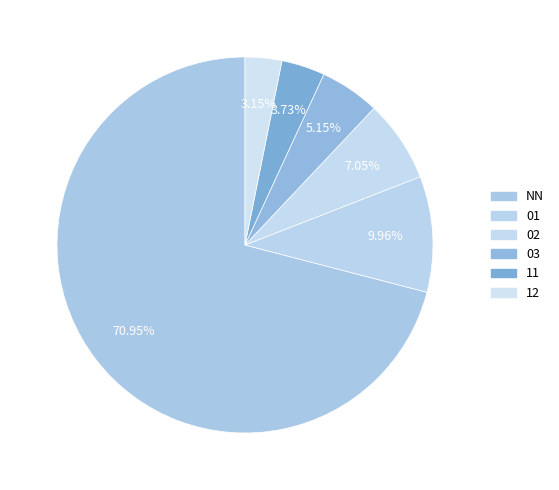

Does any single category account for the majority?

Yes